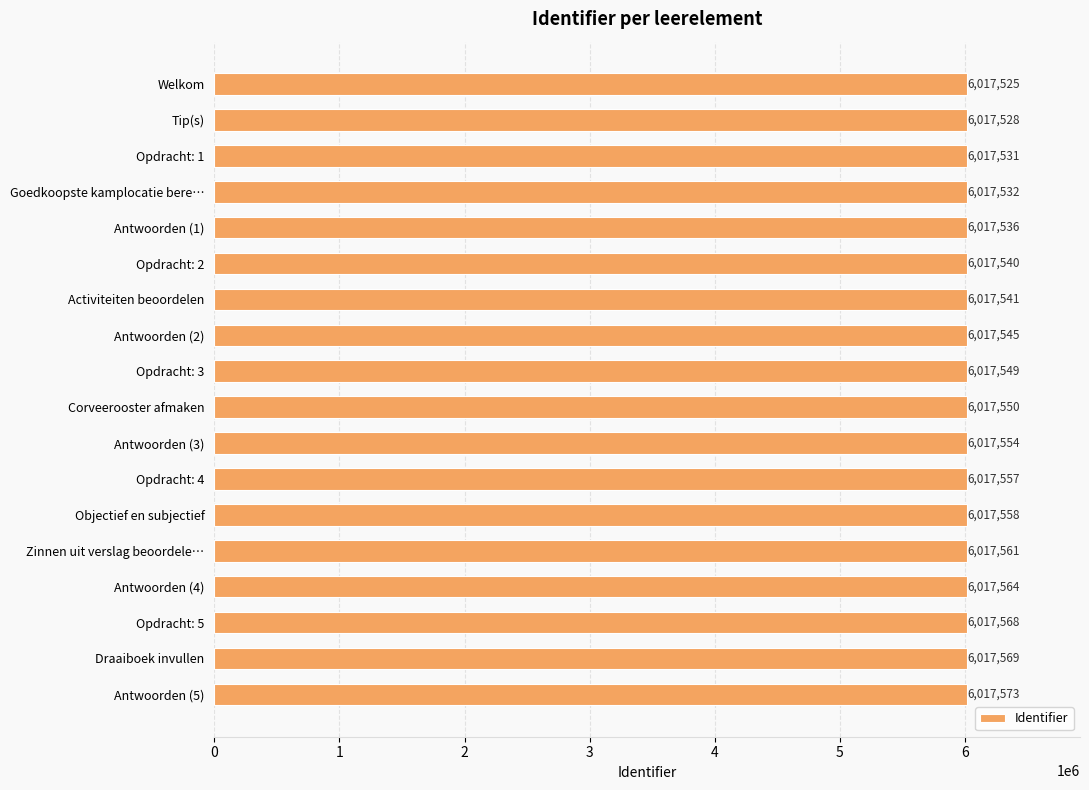

Between Opdracht: 5 and Welkom, which is larger?

Opdracht: 5